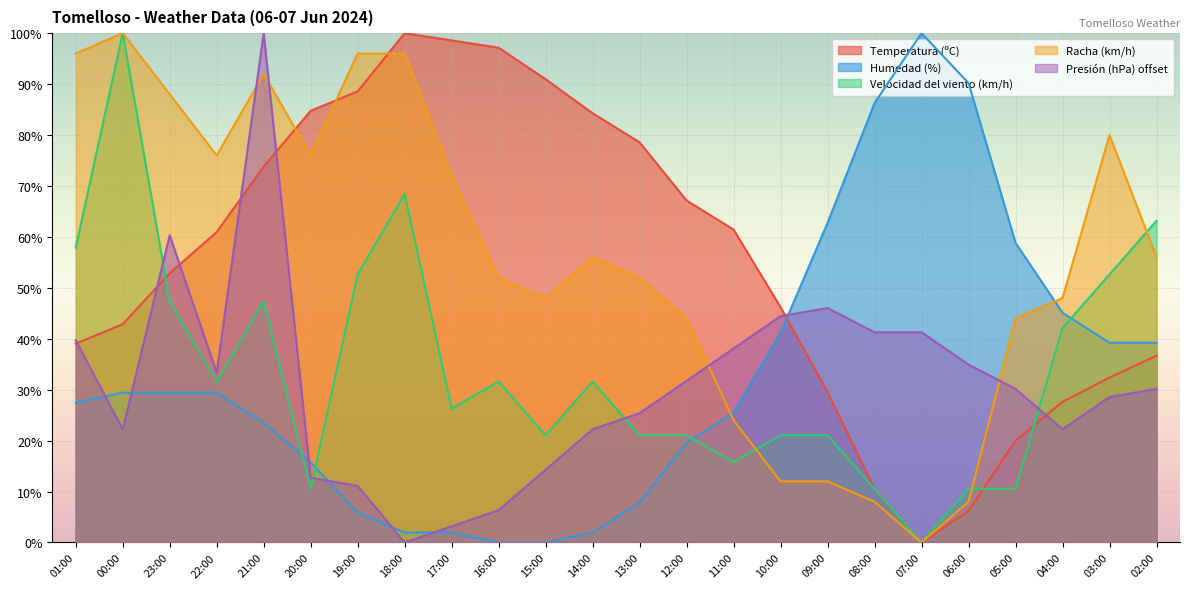

Where is the first local minimum for Presión (hPa) offset?

00:00